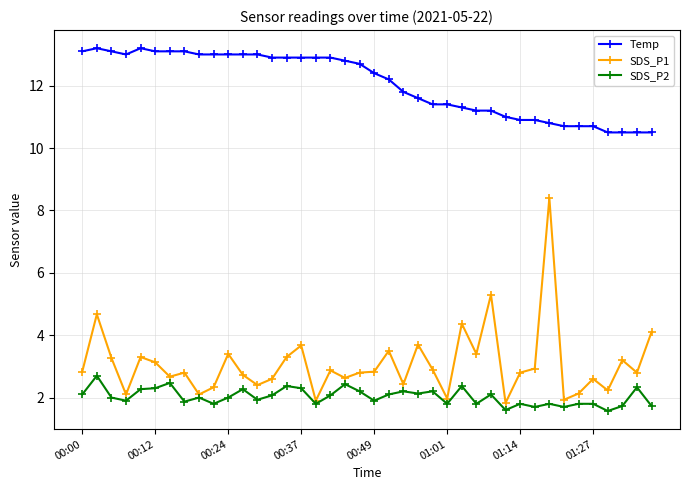

List the series in order of their peak value, highest first.

Temp, SDS_P1, SDS_P2